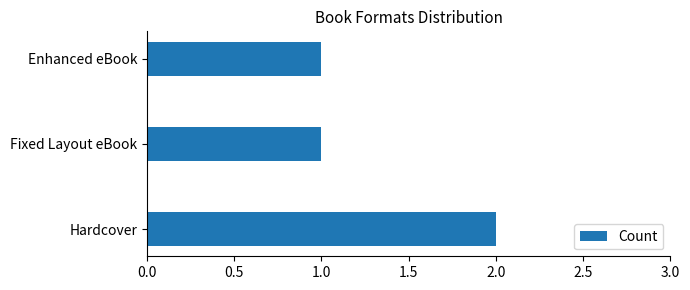

Which has a higher value, Enhanced eBook or Hardcover?

Hardcover